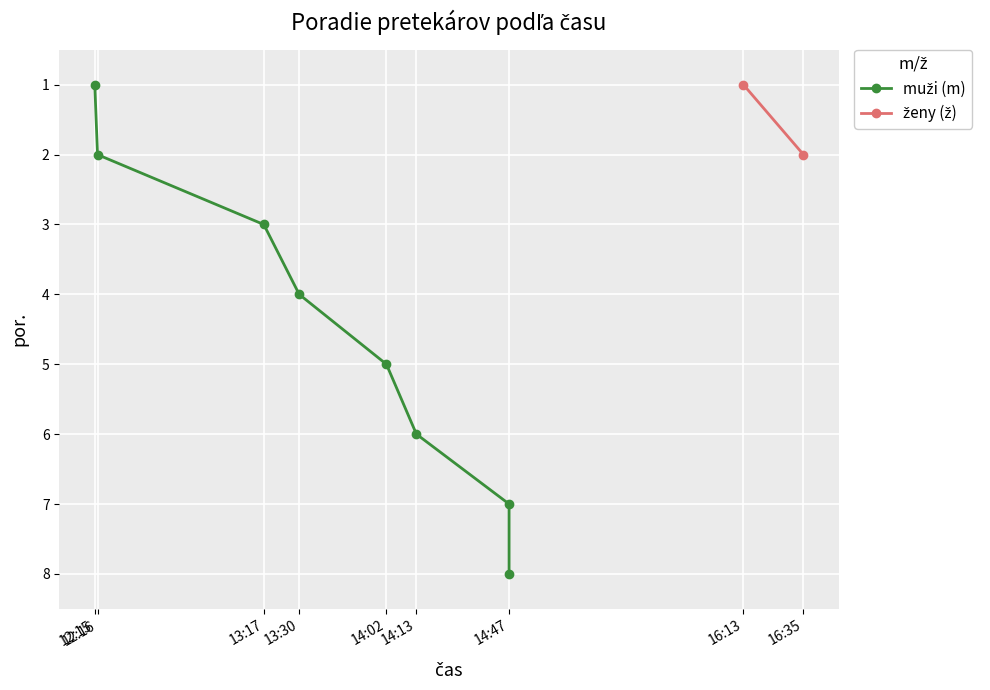

Read the value at 12:16.

2